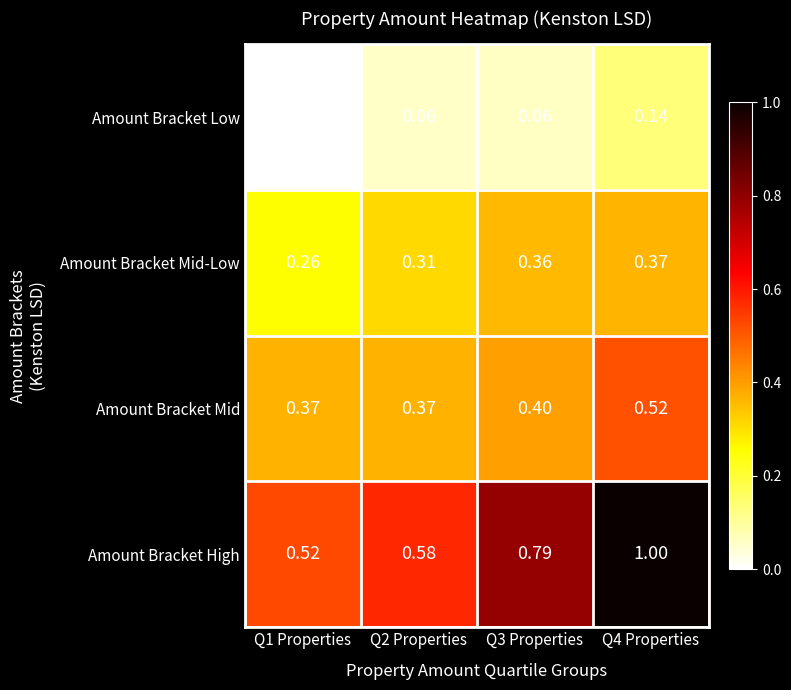

At Q4 Properties, list the series in order from largest to smallest.

Amount Bracket High, Amount Bracket Mid, Amount Bracket Mid-Low, Amount Bracket Low